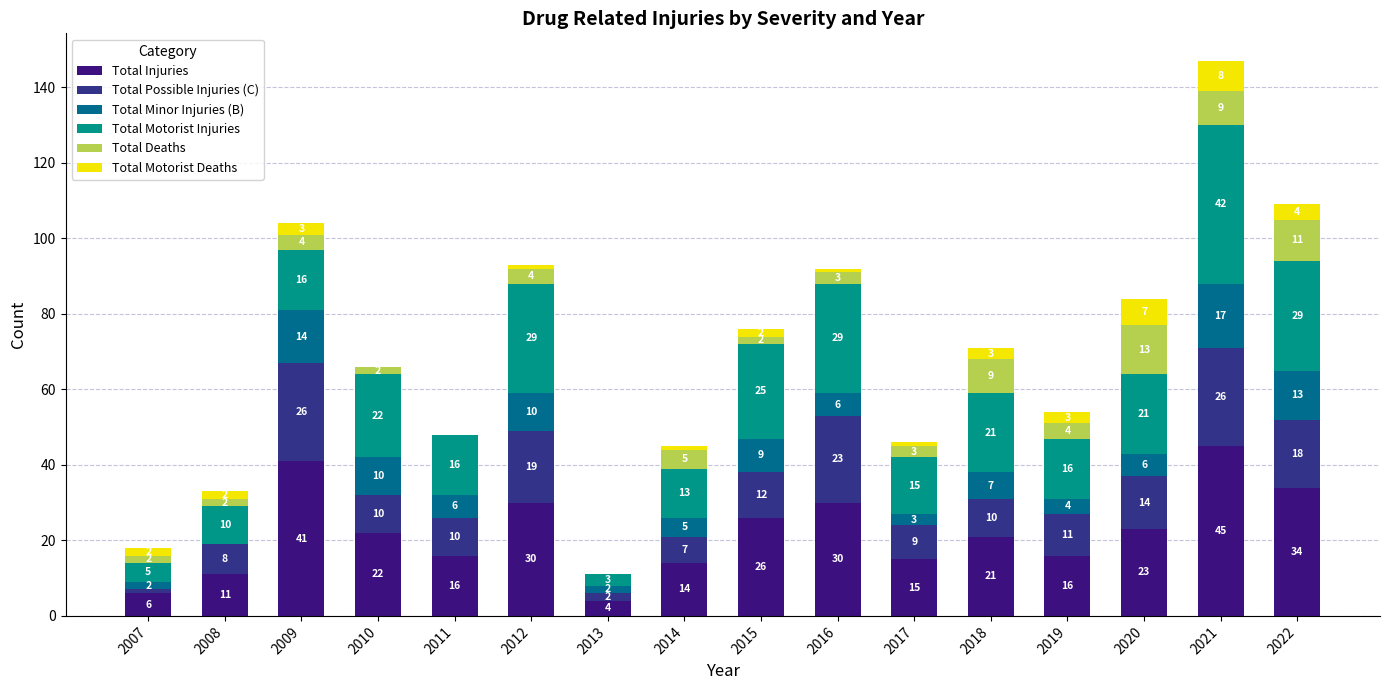

At which label is Total Injuries closest to 24?

2020